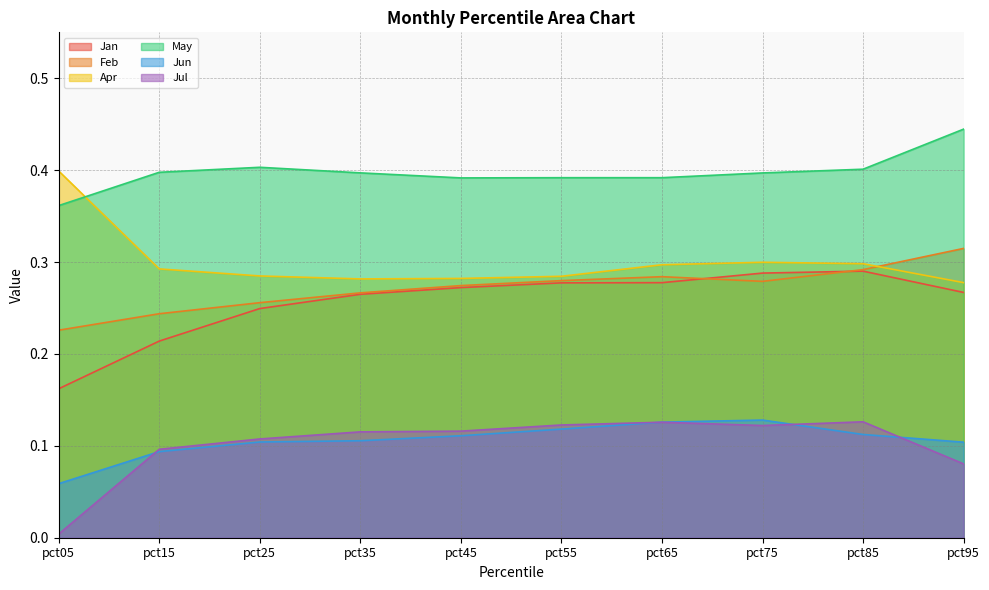

Reading left to right, what are all the values shown in this chart?

Jan: pct05=0.2	pct15=0.2	pct25=0.2	pct35=0.3	pct45=0.3	pct55=0.3	pct65=0.3	pct75=0.3	pct85=0.3	pct95=0.3
Feb: pct05=0.2	pct15=0.2	pct25=0.3	pct35=0.3	pct45=0.3	pct55=0.3	pct65=0.3	pct75=0.3	pct85=0.3	pct95=0.3
Apr: pct05=0.4	pct15=0.3	pct25=0.3	pct35=0.3	pct45=0.3	pct55=0.3	pct65=0.3	pct75=0.3	pct85=0.3	pct95=0.3
May: pct05=0.4	pct15=0.4	pct25=0.4	pct35=0.4	pct45=0.4	pct55=0.4	pct65=0.4	pct75=0.4	pct85=0.4	pct95=0.4
Jun: pct05=0.1	pct15=0.1	pct25=0.1	pct35=0.1	pct45=0.1	pct55=0.1	pct65=0.1	pct75=0.1	pct85=0.1	pct95=0.1
Jul: pct05=0.0	pct15=0.1	pct25=0.1	pct35=0.1	pct45=0.1	pct55=0.1	pct65=0.1	pct75=0.1	pct85=0.1	pct95=0.1